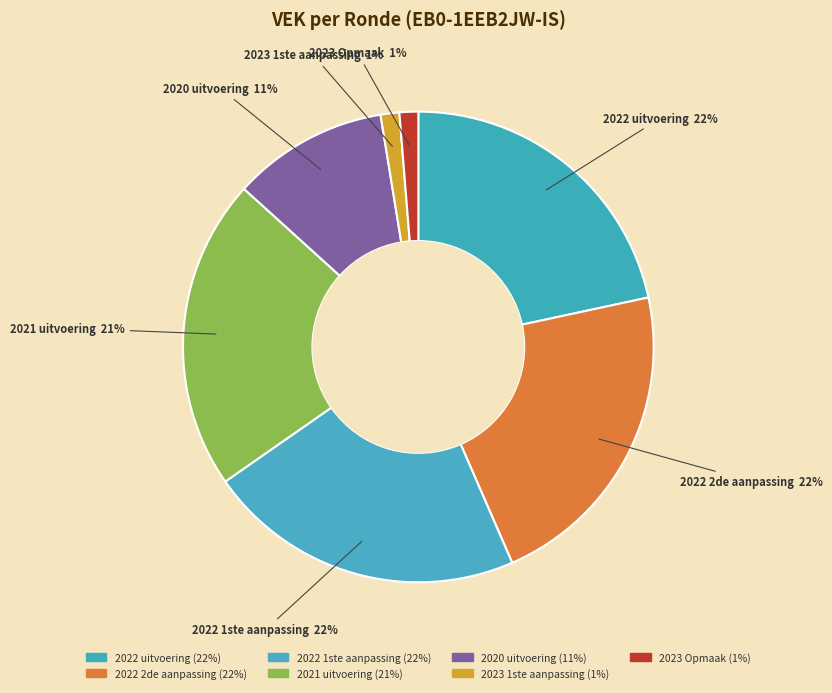

Which slice is the largest?

2022 2de aanpassing